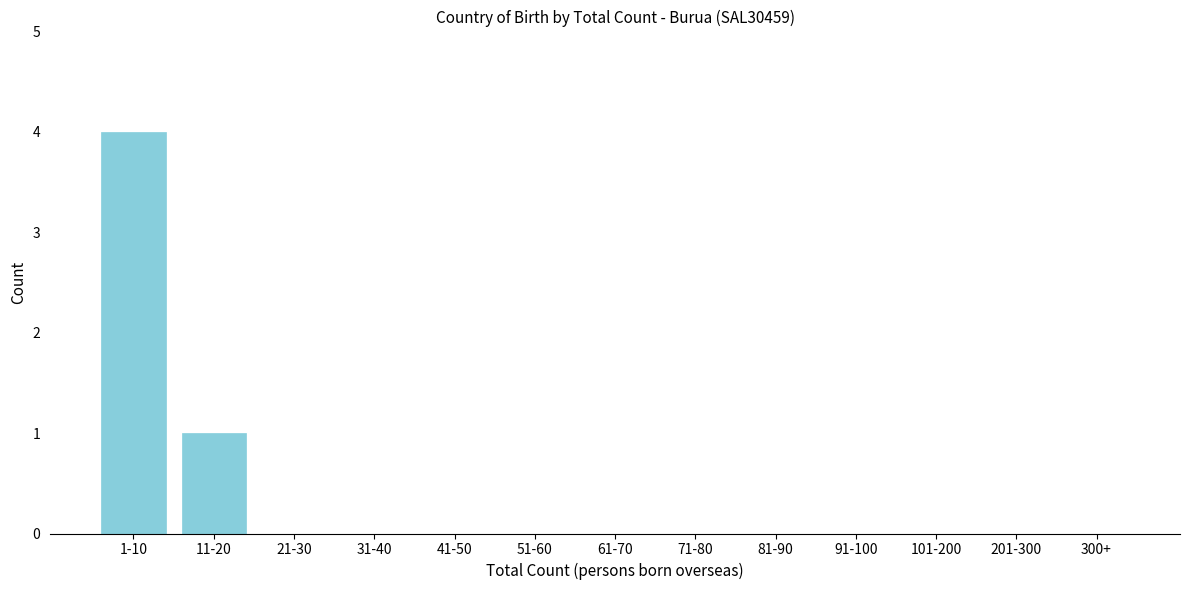

Reading left to right, extract all data points from this chart.

1-10=4	11-20=1	21-30=0	31-40=0	41-50=0	51-60=0	61-70=0	71-80=0	81-90=0	91-100=0	101-200=0	201-300=0	300+=0